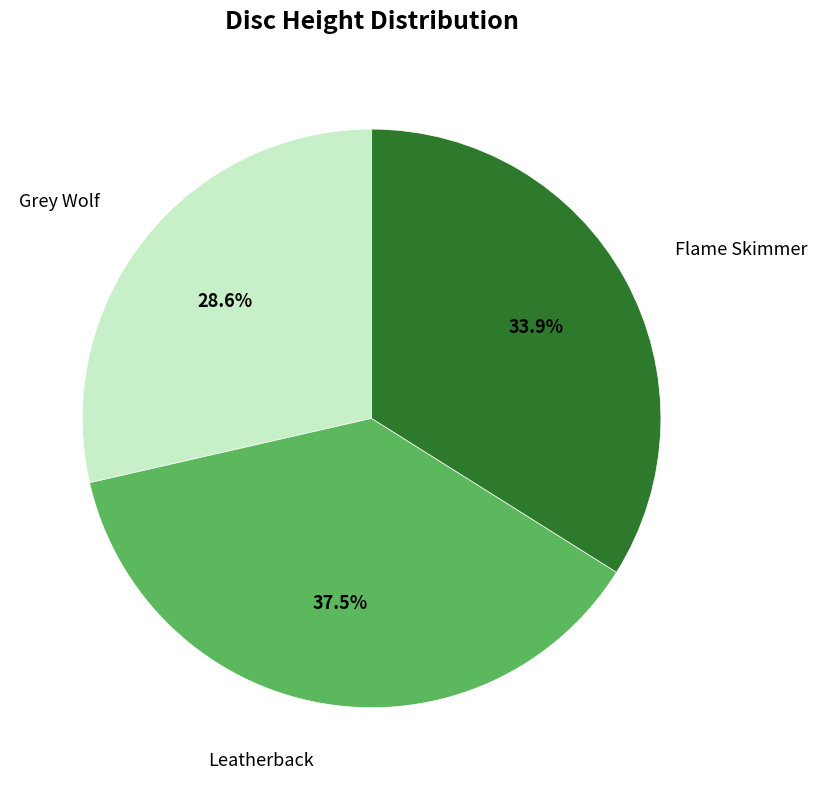

Count the number of slices in the pie.

3